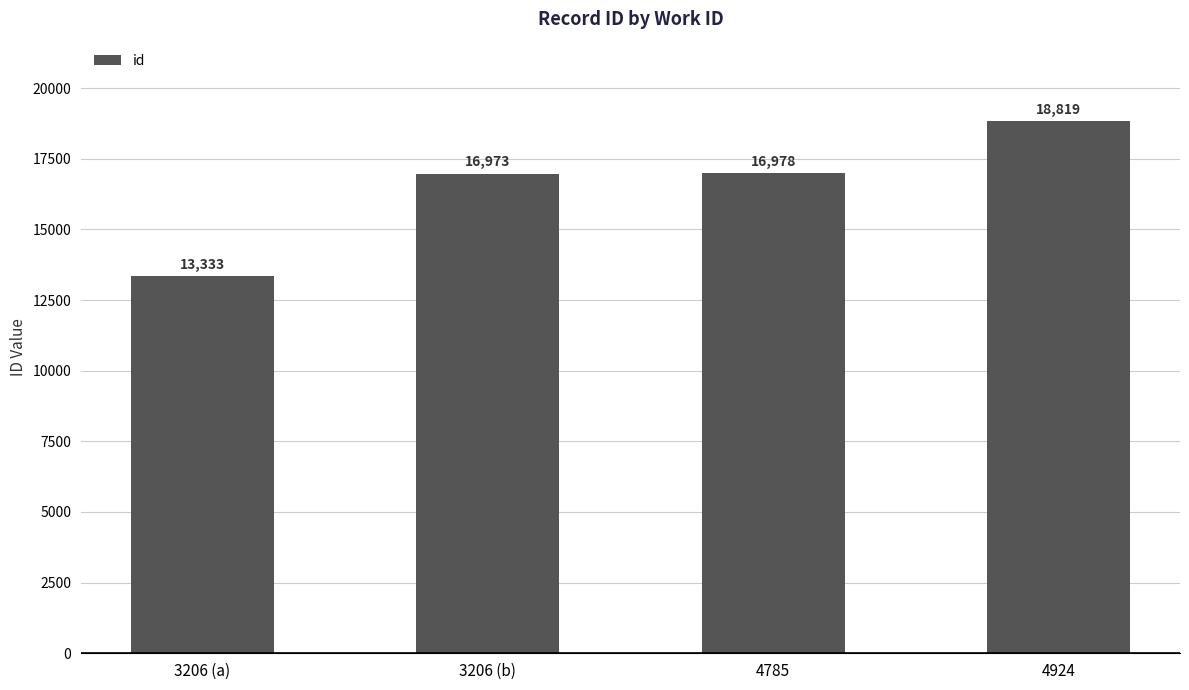

What is the difference between the values at 4785 and 4924?

1841